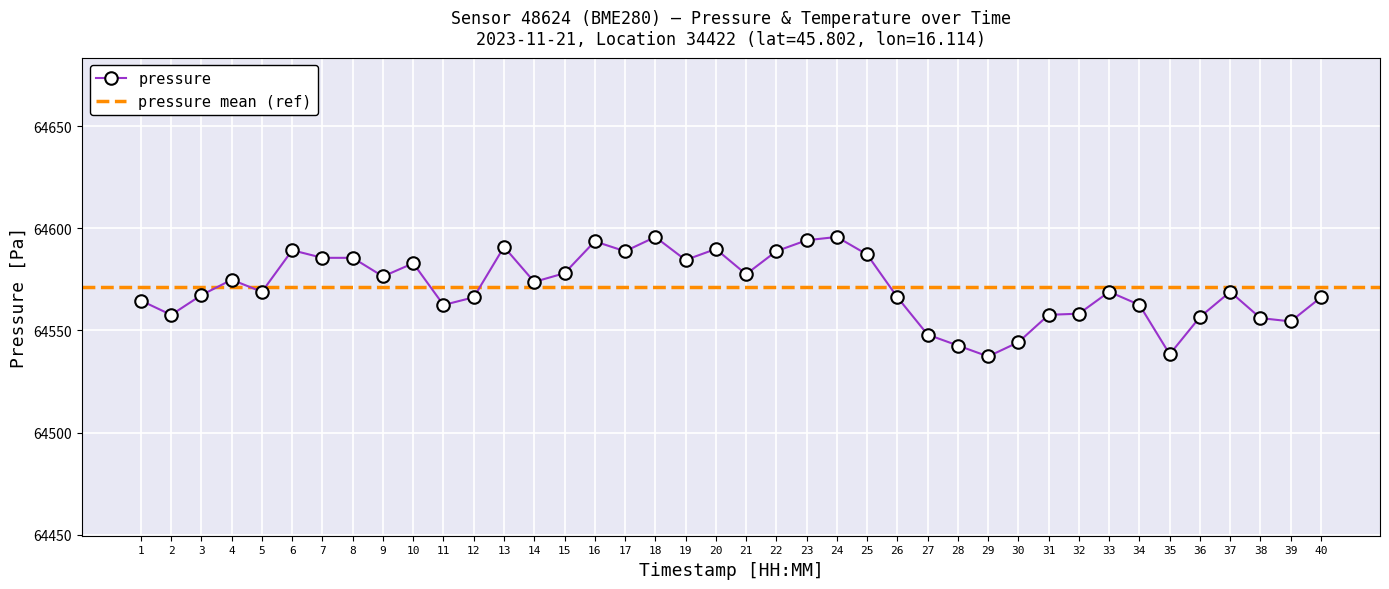

What is the minimum value for pressure?

64537.3